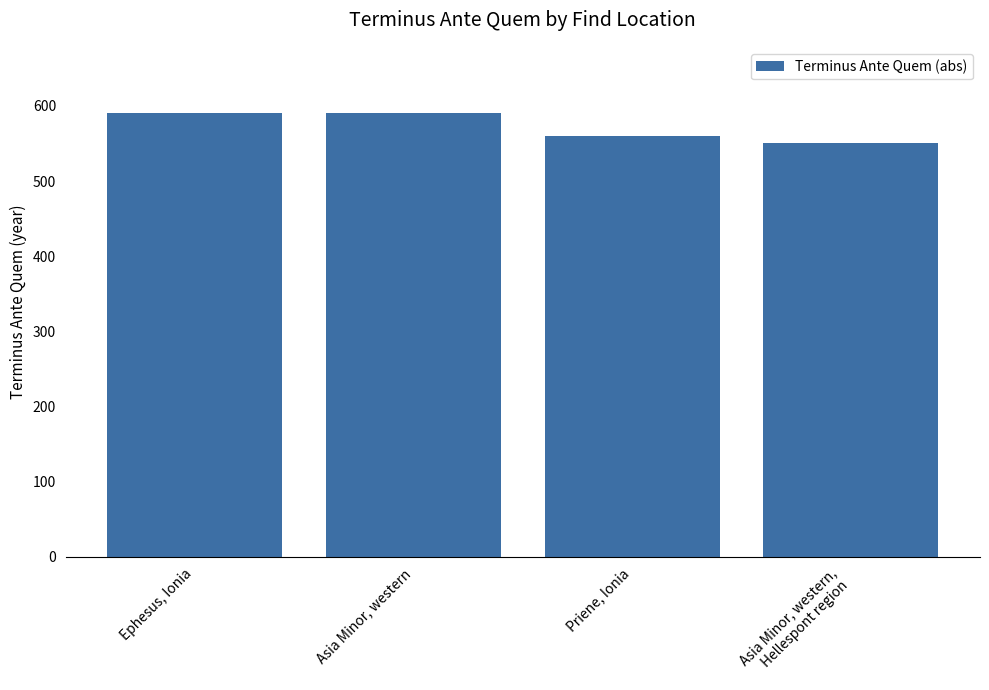

How many bars are there in total?

4